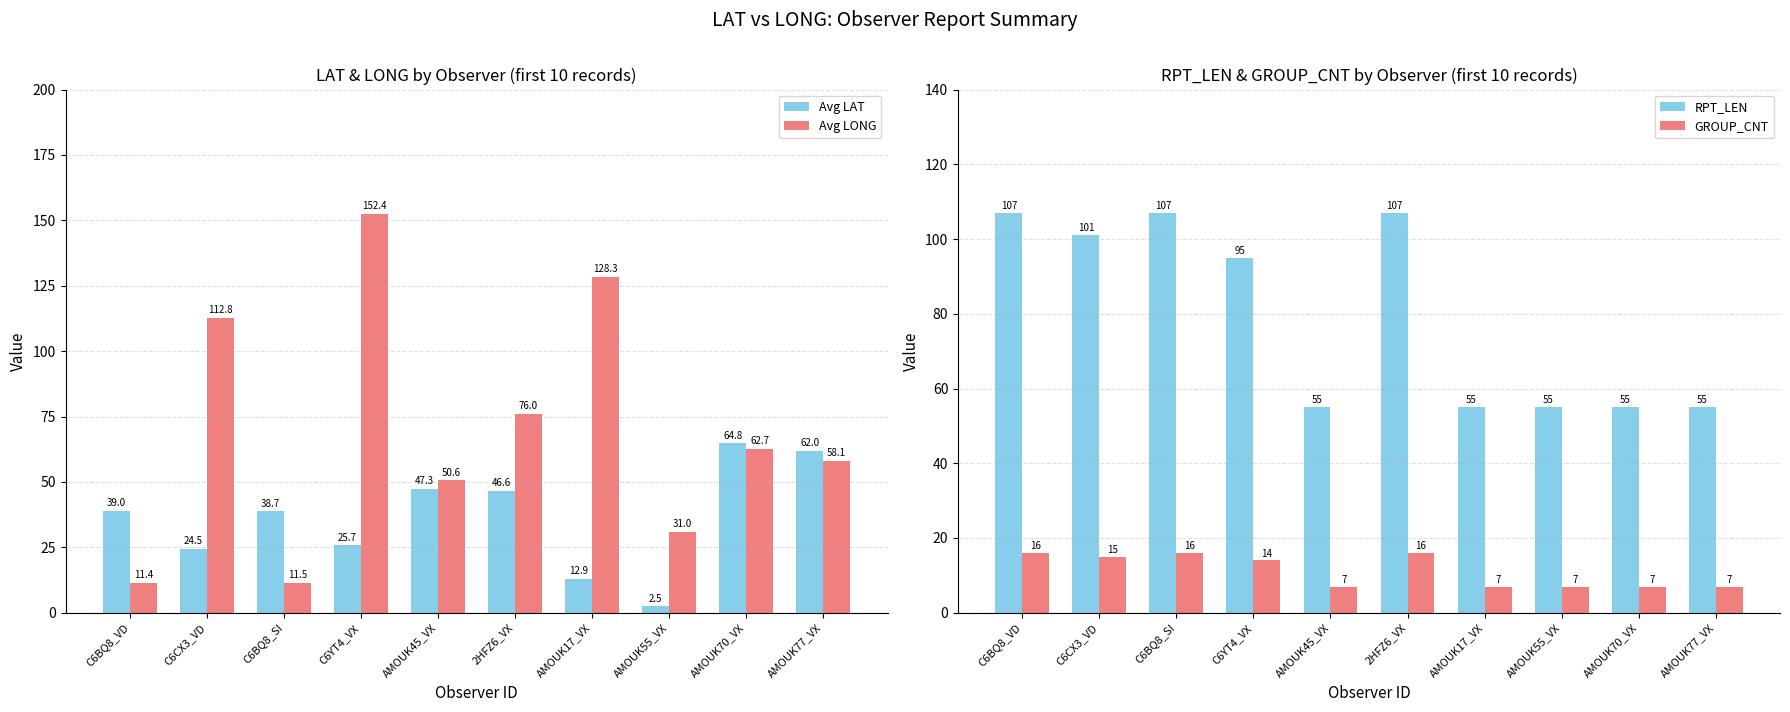

Which category has the lowest value across all series?

AMOUK55_VX